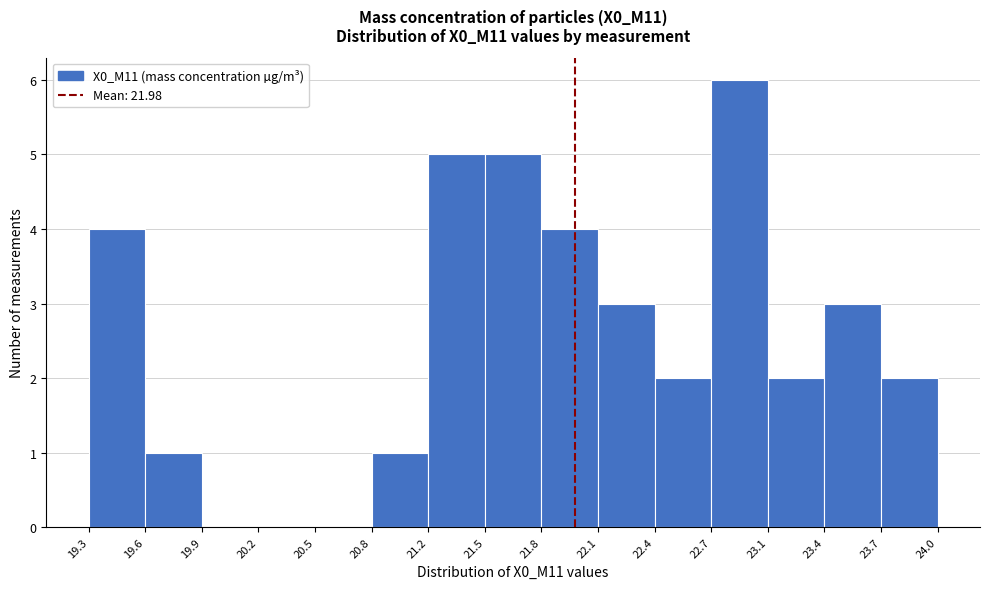

Reading left to right, transcribe this chart: for each bar, give the range it covers on the x-axis and its height. The values are not printed on the chart, so give them approximately, as read against the axis.

19.3 to 19.6: 4
19.6 to 19.9: 1
19.9 to 20.2: 0
20.2 to 20.5: 0
20.5 to 20.8: 0
20.8 to 21.2: 1
21.2 to 21.5: 5
21.5 to 21.8: 5
21.8 to 22.1: 4
22.1 to 22.4: 3
22.4 to 22.7: 2
22.7 to 23.1: 6
23.1 to 23.4: 2
23.4 to 23.7: 3
23.7 to 24.0: 2